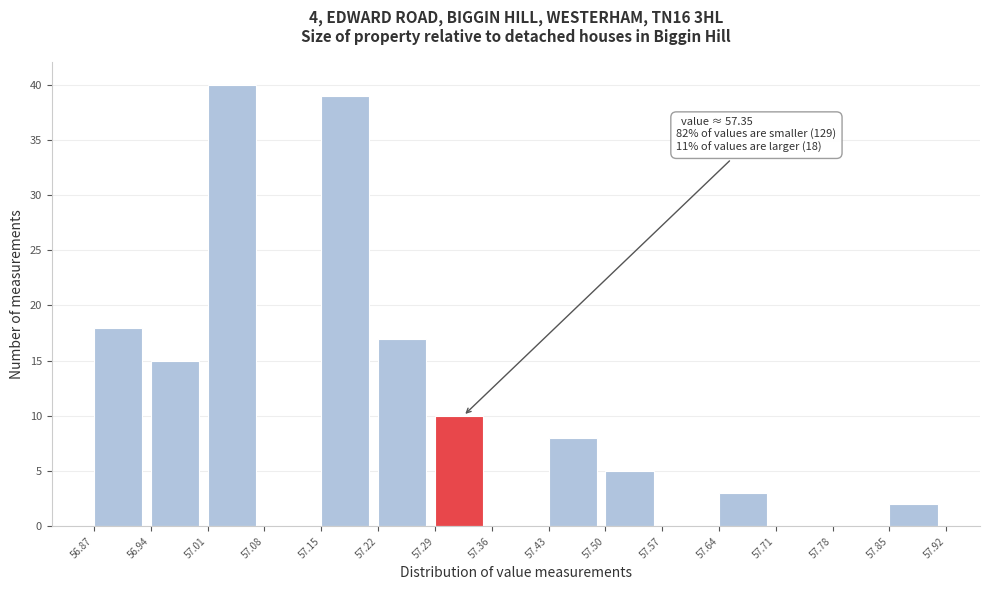

Over which range of the x-axis is the bar tallest?

57.01 to 57.08